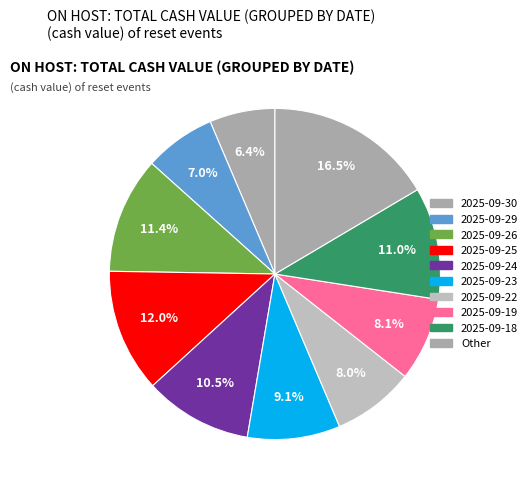

Is it true that 2025-09-25 is 21% of the pie?

False